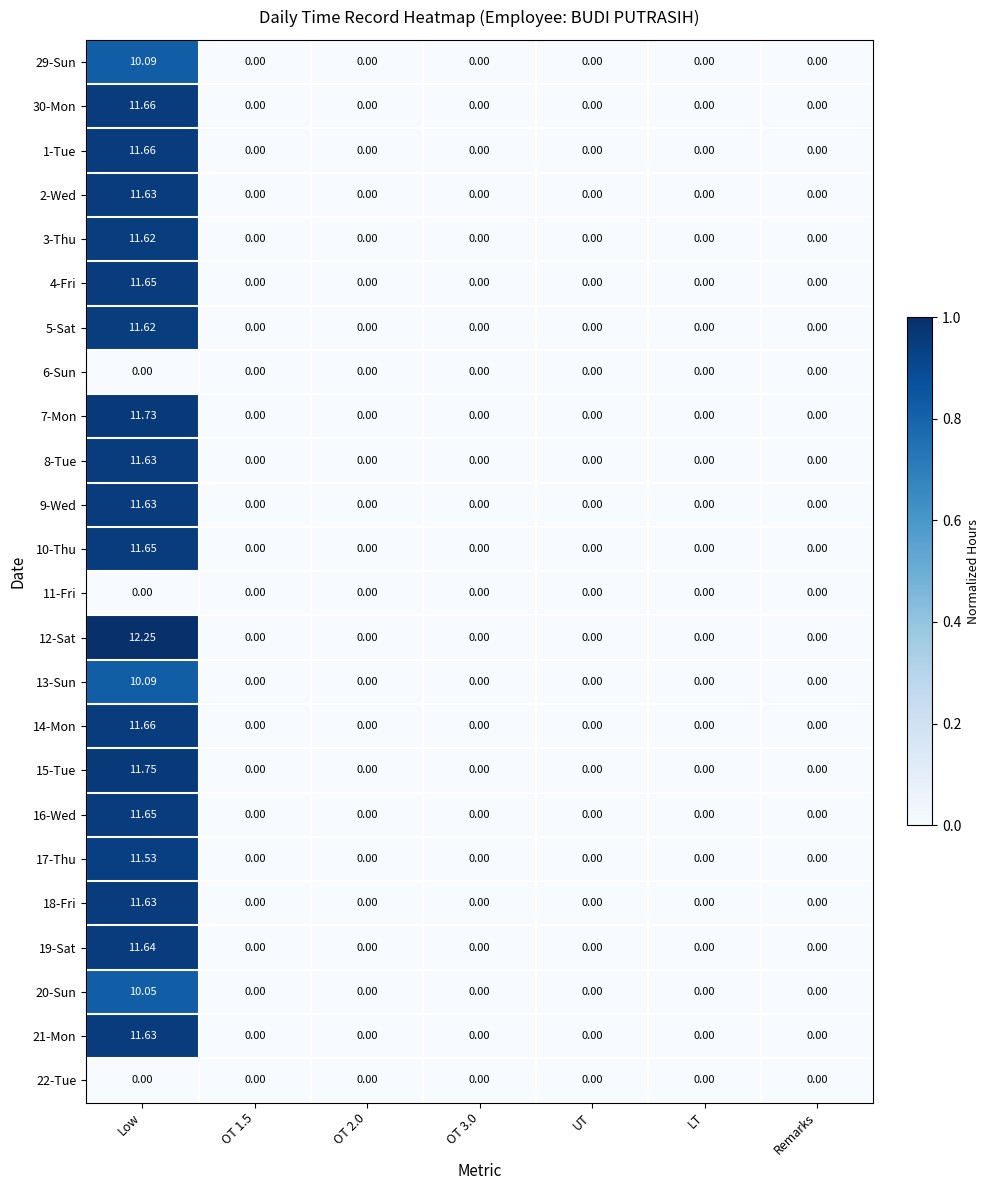

At which category is the sum across all series the highest?

Low